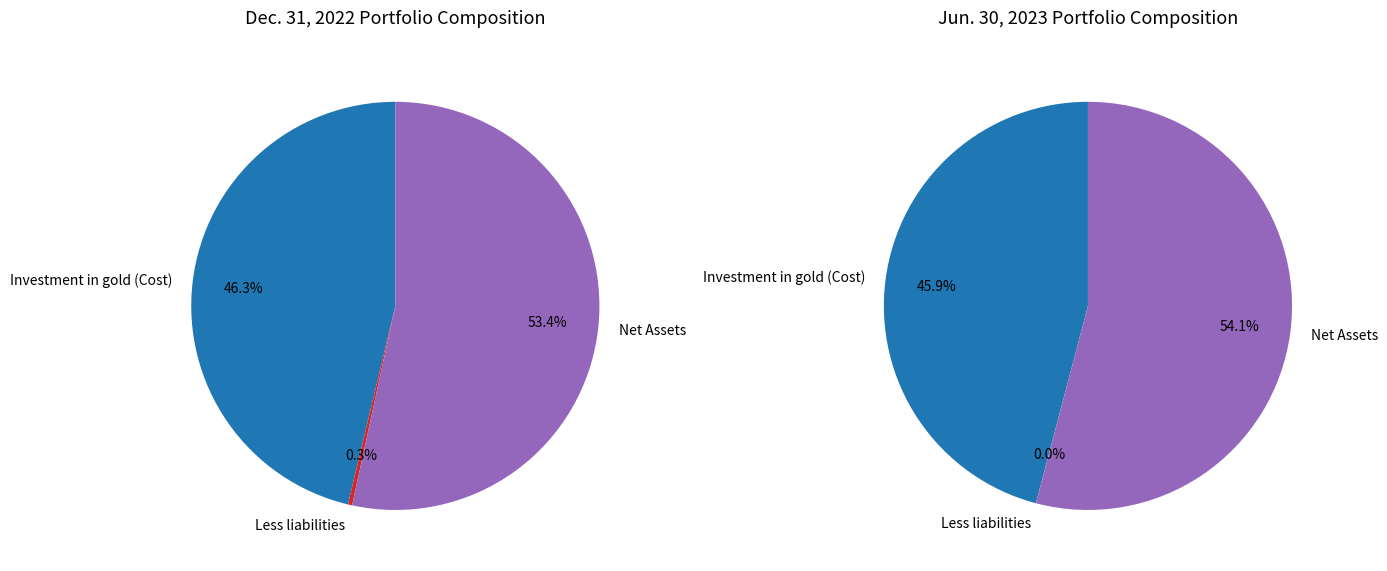

How many slices are in this pie chart?

3